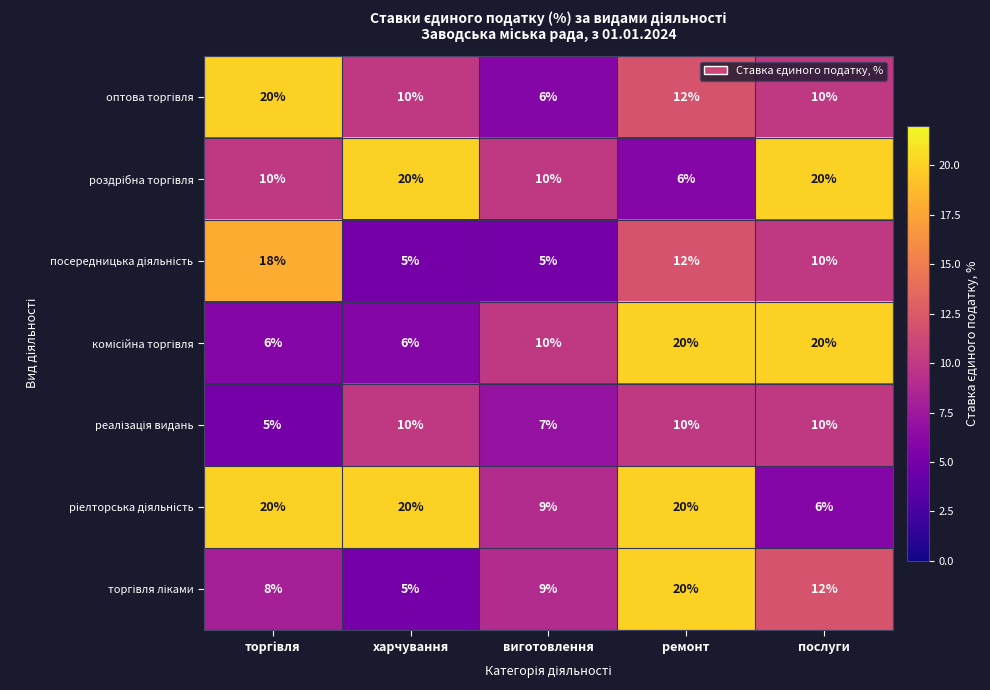

What is the maximum value shown in the chart?

20